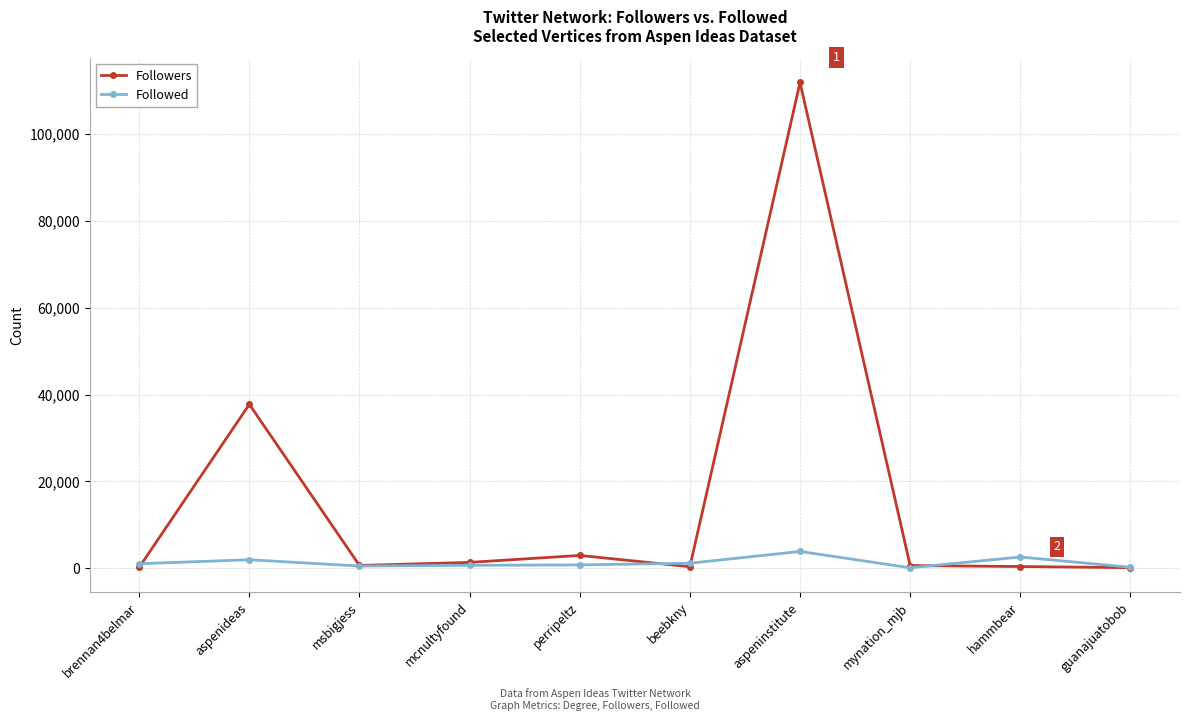

What is the minimum value for Followers?

181